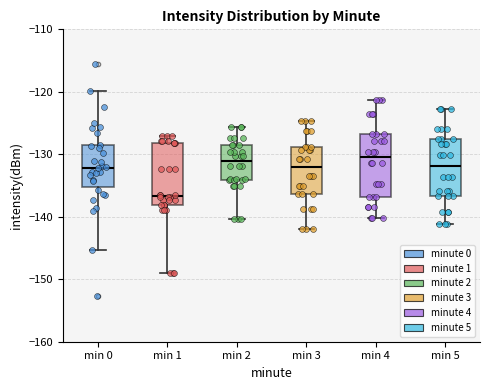

Where does the lower whisker of the box for min 4 end on the y-axis? The values are not printed on the chart, so give them approximately, as read against the axis.

-140